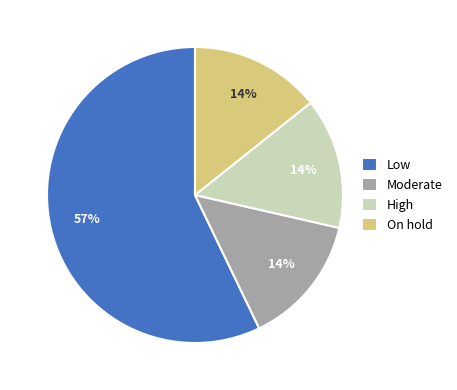

To the nearest percent, what percentage of the pie is On hold?

14%